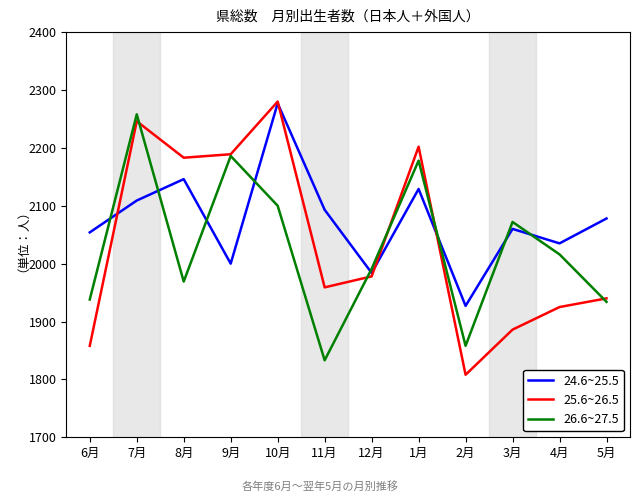

What is the minimum value shown in the chart?

1808